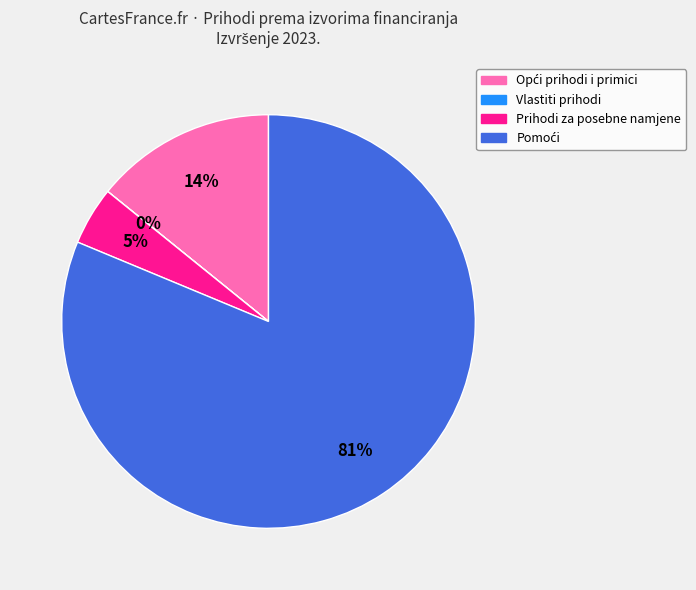

Is there a majority slice in this chart?

Yes